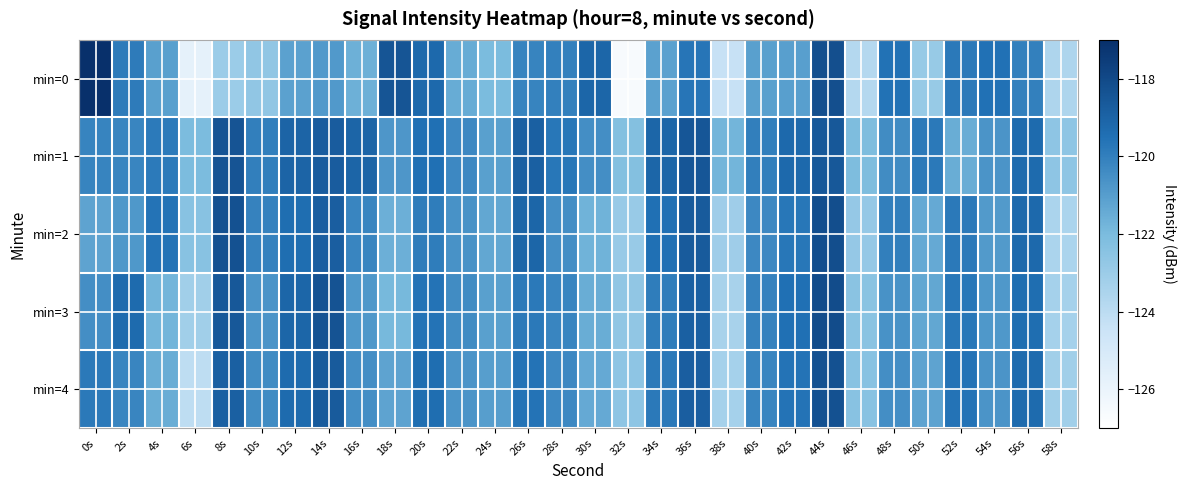

Reading left to right, what are all the values shown in this chart?

min=0: 0s=-116.6	2s=-119.9	4s=-121.1	6s=-125.7	8s=-123.0	10s=-122.7	12s=-121.1	14s=-120.8	16s=-121.6	18s=-118.5	20s=-119.2	22s=-121.5	24s=-122.0	26s=-120.1	28s=-120.0	30s=-119.1	32s=-126.6	34s=-121.1	36s=-119.7	38s=-124.4	40s=-121.1	42s=-121.0	44s=-118.2	46s=-123.8	48s=-119.6	50s=-122.9	52s=-119.8	54s=-119.5	56s=-120.0	58s=-123.6
min=1: 0s=-120.2	2s=-120.2	4s=-119.8	6s=-122.1	8s=-118.4	10s=-120.0	12s=-119.0	14s=-118.7	16s=-119.0	18s=-120.8	20s=-119.5	22s=-120.3	24s=-121.1	26s=-118.9	28s=-119.7	30s=-120.5	32s=-122.3	34s=-119.1	36s=-118.5	38s=-121.8	40s=-120.0	42s=-119.2	44s=-118.6	46s=-122.1	48s=-120.4	50s=-119.8	52s=-121.5	54s=-120.7	56s=-119.3	58s=-122.6
min=2: 0s=-121.2	2s=-120.8	4s=-119.6	6s=-122.4	8s=-118.3	10s=-120.1	12s=-119.4	14s=-118.8	16s=-120.2	18s=-121.6	20s=-119.9	22s=-120.6	24s=-121.3	26s=-119.1	28s=-120.5	30s=-121.7	32s=-122.9	34s=-119.5	36s=-118.7	38s=-123.1	40s=-120.3	42s=-119.7	44s=-118.2	46s=-122.8	48s=-120.0	50s=-121.4	52s=-119.8	54s=-120.9	56s=-119.2	58s=-123.5
min=3: 0s=-120.5	2s=-119.3	4s=-121.8	6s=-123.2	8s=-118.6	10s=-120.7	12s=-119.1	14s=-118.4	16s=-120.8	18s=-121.9	20s=-119.6	22s=-120.4	24s=-121.1	26s=-119.8	28s=-120.2	30s=-121.5	32s=-122.7	34s=-119.9	36s=-118.9	38s=-123.4	40s=-120.1	42s=-119.5	44s=-118.1	46s=-122.5	48s=-120.6	50s=-121.3	52s=-119.7	54s=-120.8	56s=-119.4	58s=-123.3
min=4: 0s=-119.8	2s=-120.2	4s=-121.5	6s=-124.1	8s=-118.9	10s=-120.4	12s=-119.3	14s=-118.7	16s=-120.5	18s=-121.2	20s=-119.4	22s=-120.7	24s=-121.0	26s=-119.6	28s=-120.3	30s=-121.4	32s=-122.6	34s=-119.8	36s=-118.8	38s=-123.3	40s=-120.2	42s=-119.6	44s=-118.3	46s=-122.4	48s=-120.5	50s=-121.2	52s=-119.6	54s=-120.7	56s=-119.3	58s=-123.2